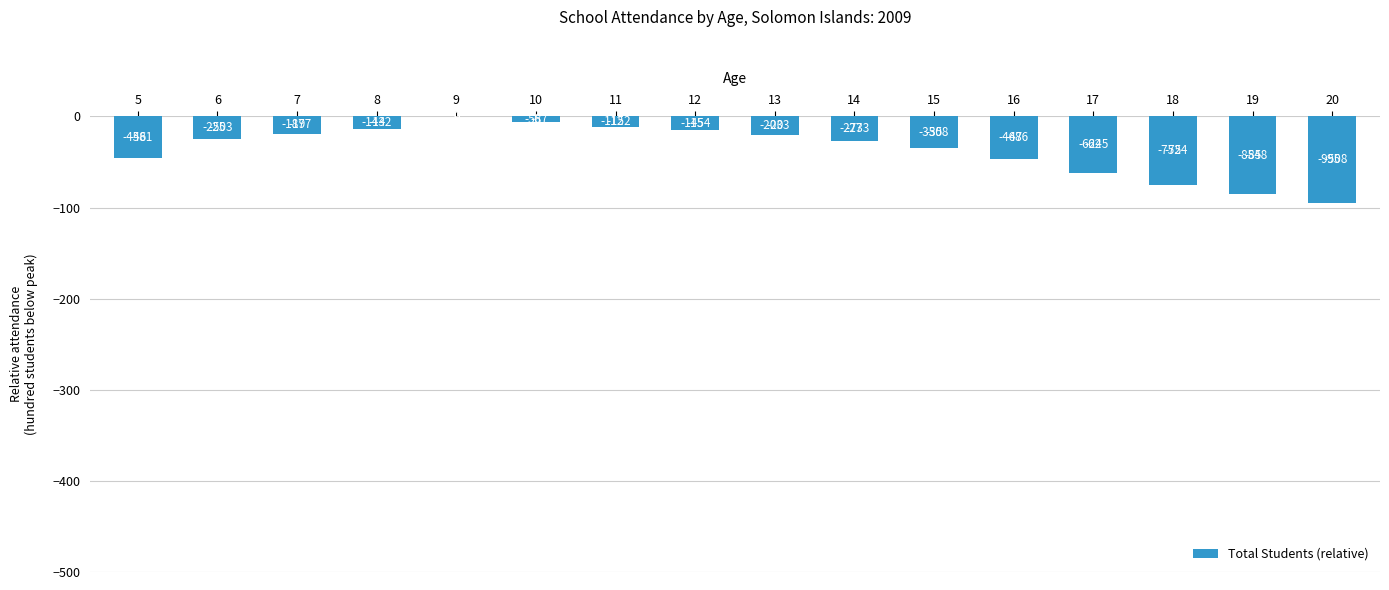

What is the difference between the maximum and second lowest values?

85.5